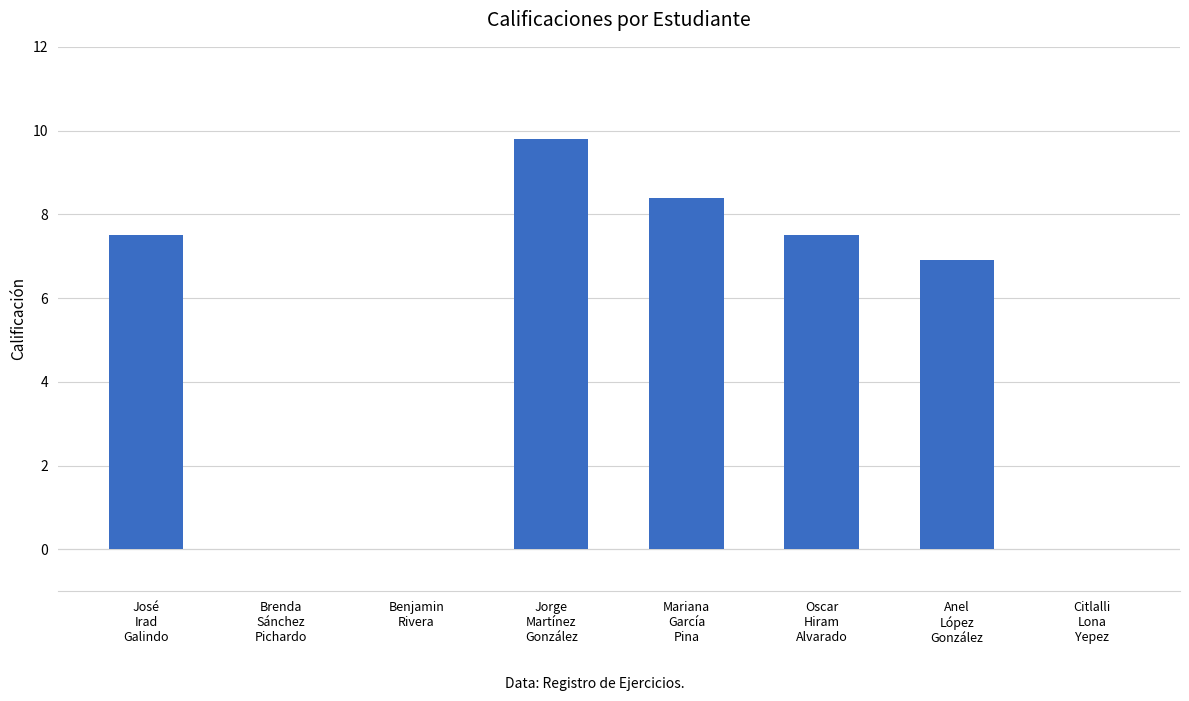

What is the average value?

5.0